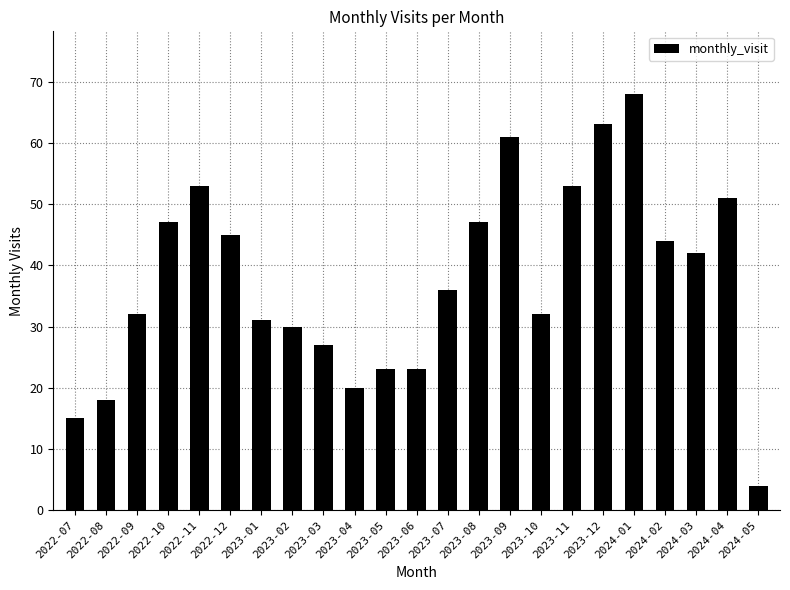

Is it true that the value at 2023-06 is 13?

False